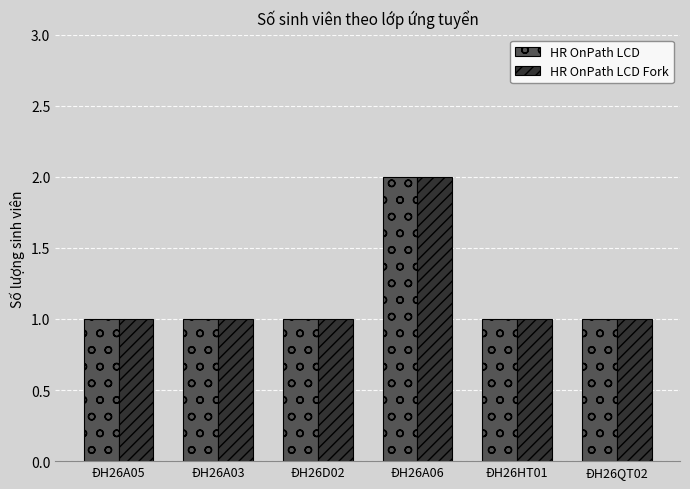

What is the sum of the HR OnPath LCD Fork values at ĐH26D02 and ĐH26HT01?

2